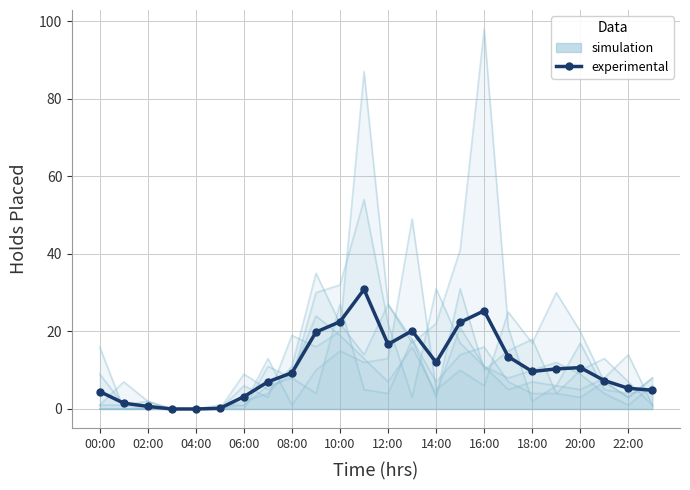

Reading right to left, extract all data points from this chart.

4.8	5.3	7.3	10.7	10.3	9.7	13.5	25.3	22.3	12.0	20.2	16.7	30.8	22.5	19.8	9.3	7.0	3.2	0.2	0.0	0.0	0.7	1.5	4.5